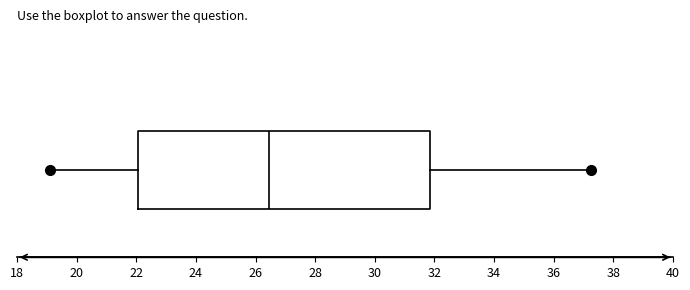

Read this box plot against the x-axis: the position of the median line, the range covered by the box, and the ends of both whiskers. The values are not printed on the chart, so give them approximately, as read against the axis.

median 26.4, box 22.0 to 31.8, whiskers 19.2 to 37.2